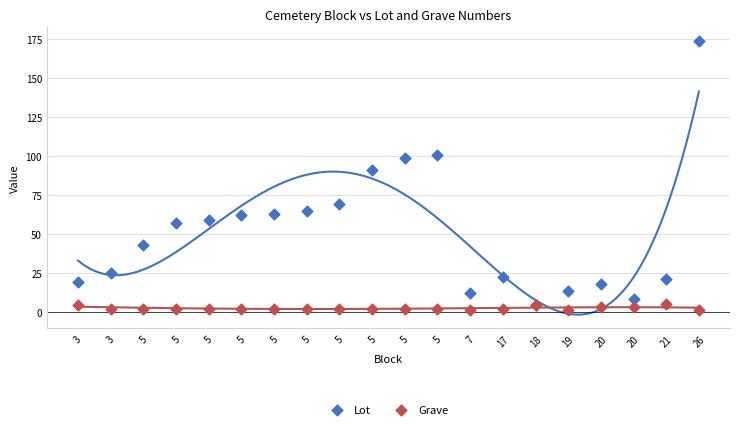

In the Lot series, what Y value is closest to 89?

91